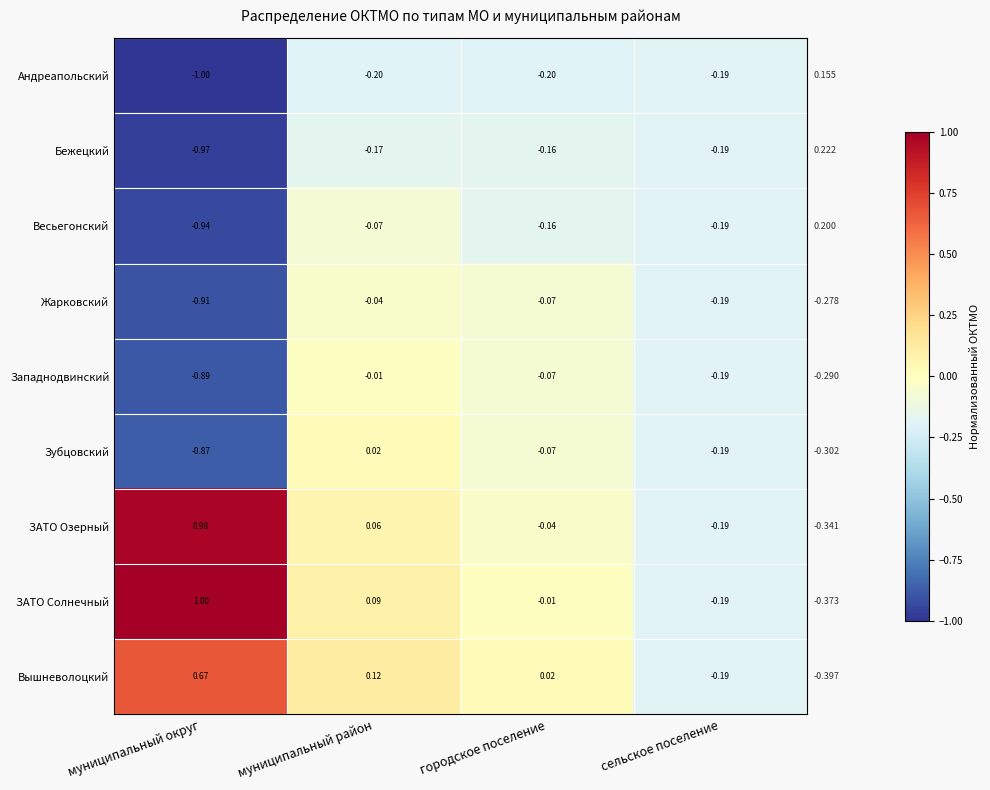

Rank the categories by Вышневолоцкий value from highest to lowest.

муниципальный округ, муниципальный район, городское поселение, сельское поселение